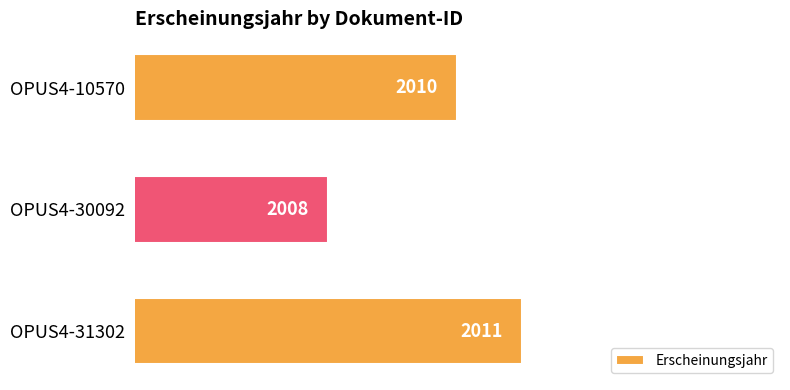

What is the ratio of the value at OPUS4-31302 to the value at OPUS4-10570?

1.0